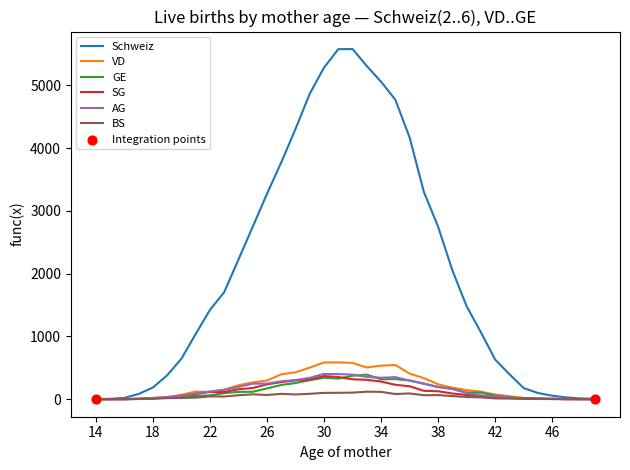

Which series has the widest spread of values?

Schweiz